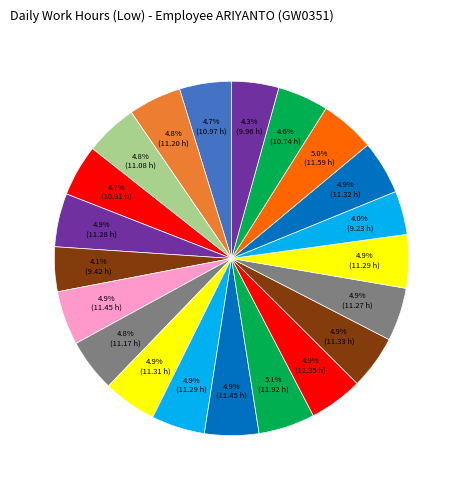

Count the number of slices in the pie.

21